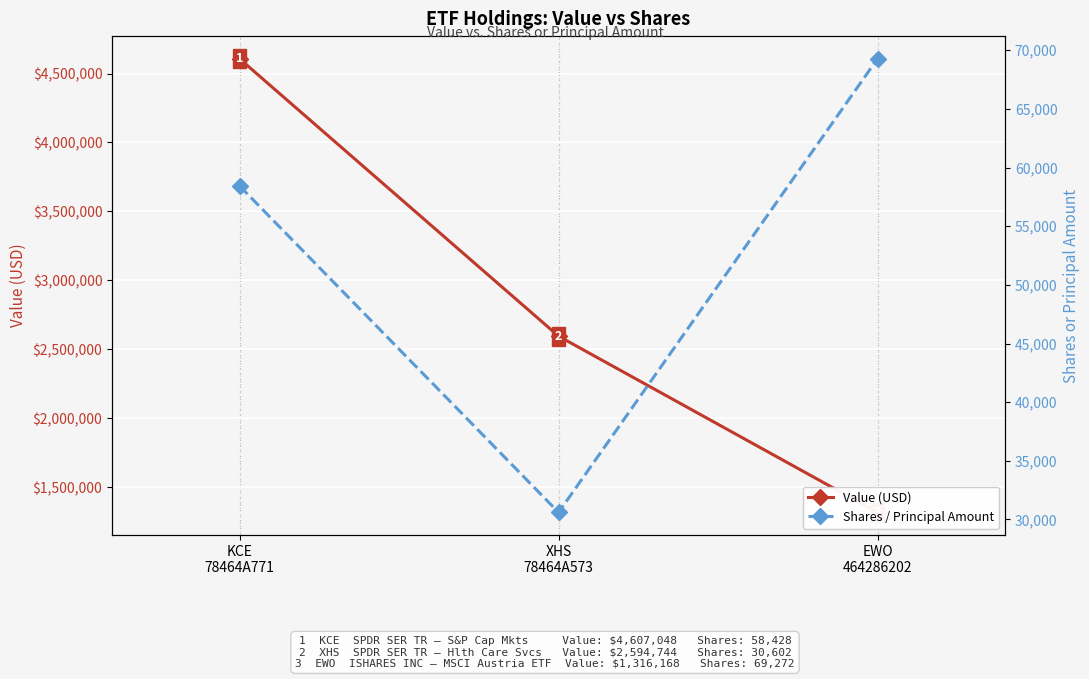

What is the spread (max minus min) of values at KCE
78464A771?

4548620